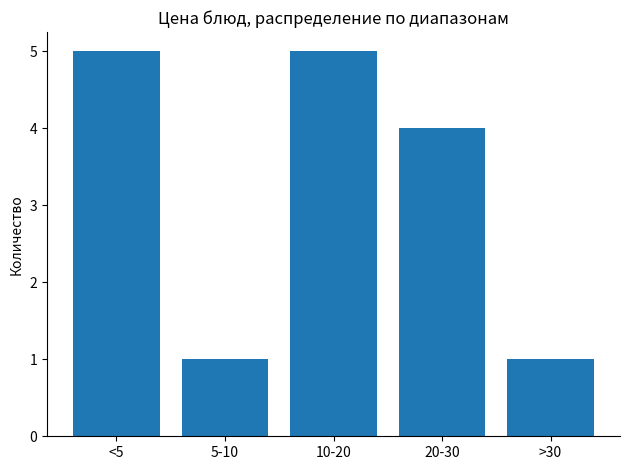

Reading left to right, list all the values displayed in this chart.

<5=5	5-10=1	10-20=5	20-30=4	>30=1